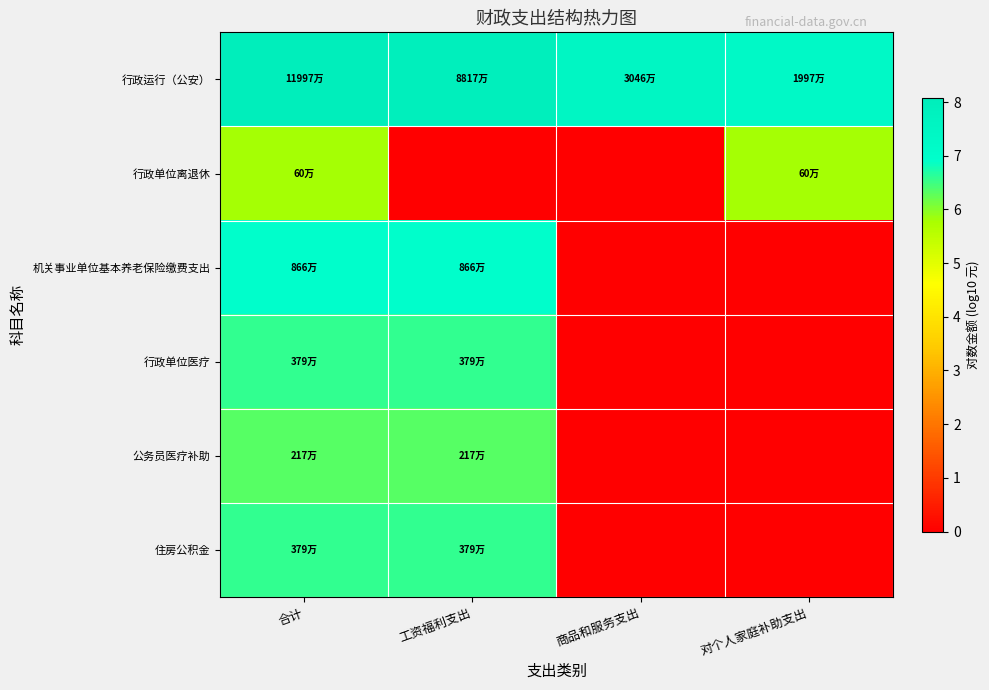

At 商品和服务支出, list the series in order from smallest to largest.

行政单位离退休, 机关事业单位基本养老保险缴费支出, 行政单位医疗, 公务员医疗补助, 住房公积金, 行政运行（公安）